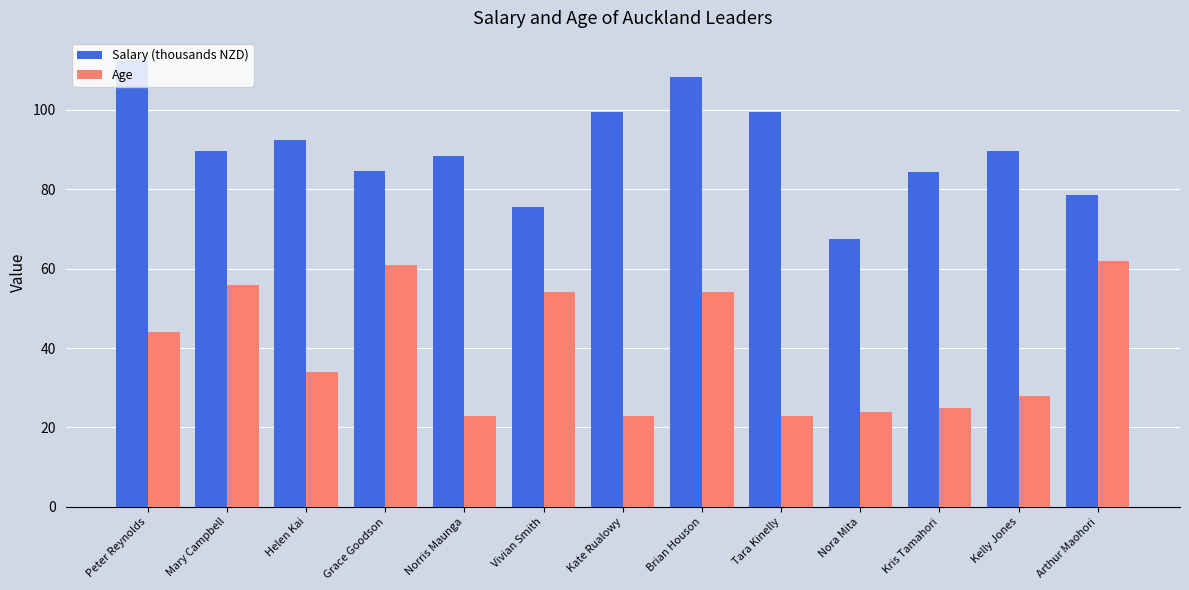

List the series in order of their peak value, lowest first.

Age, Salary (thousands NZD)